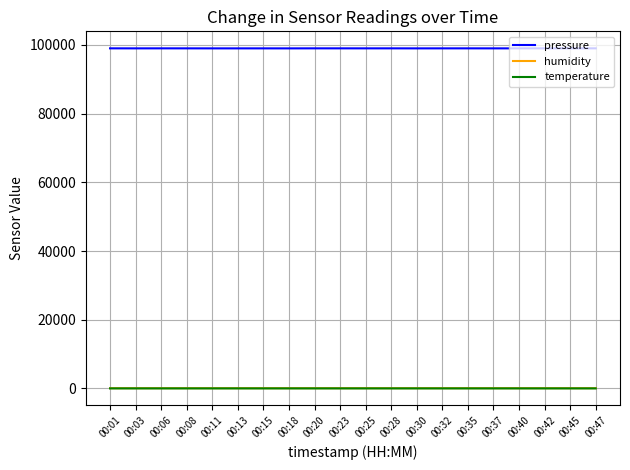

What is the total value across all series at 00:28?

99107.6